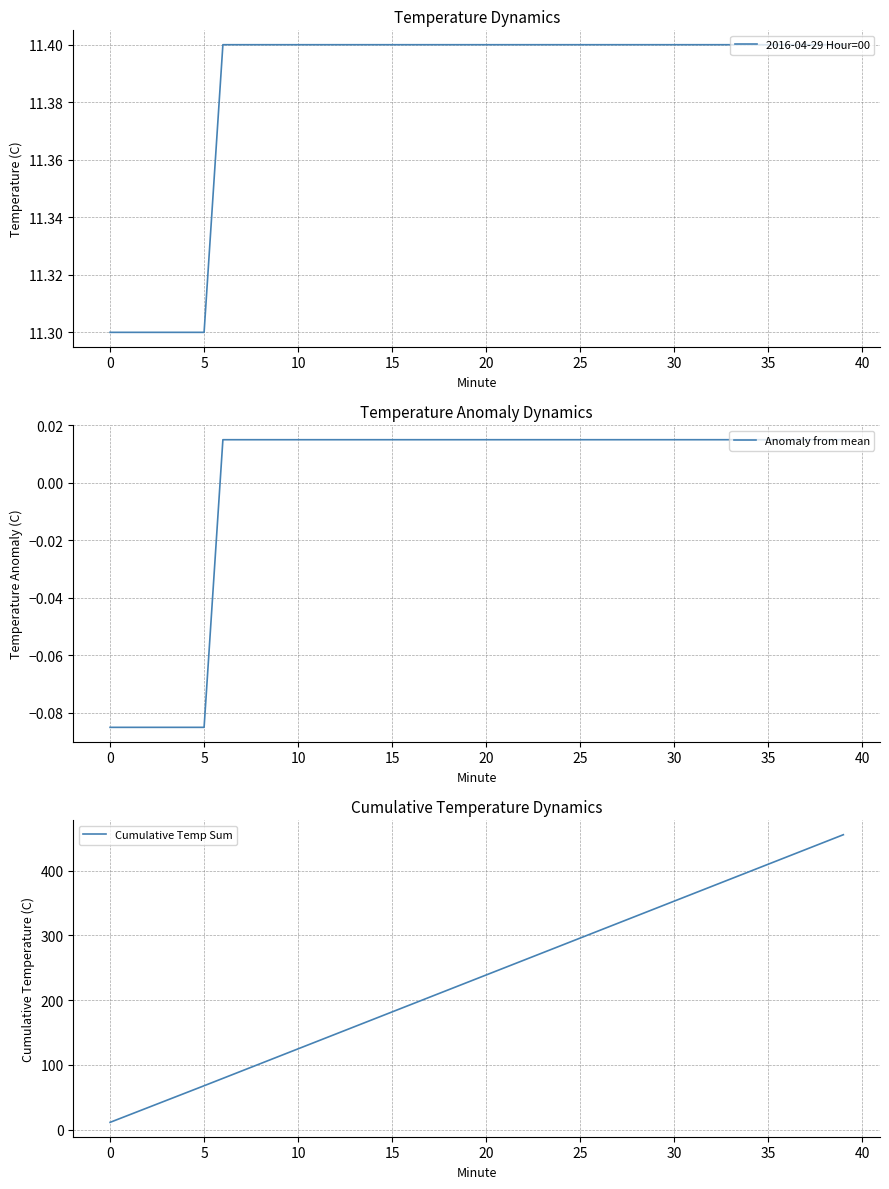

Which series changed the most between 27 and 39?

Cumulative Temp Sum